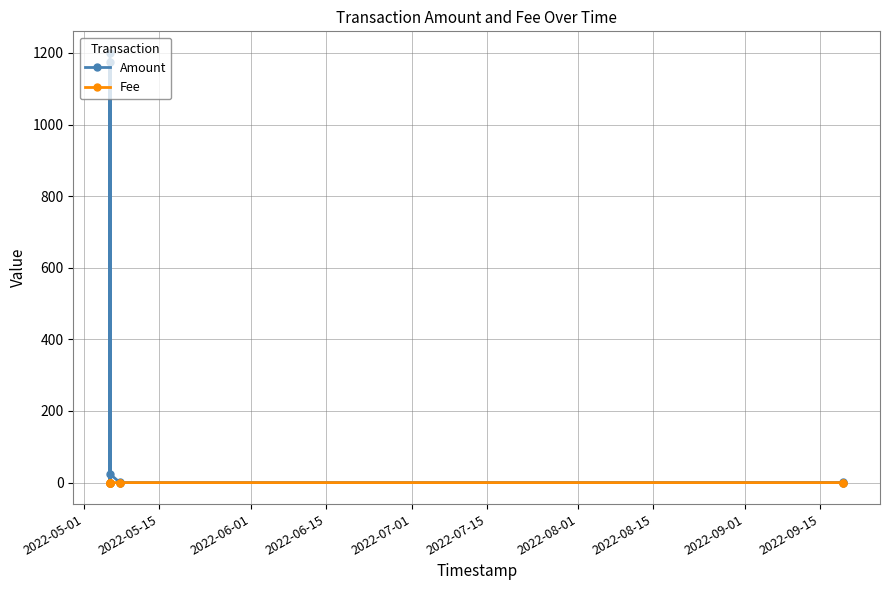

Does the chart display data point markers on the line(s)?

Yes